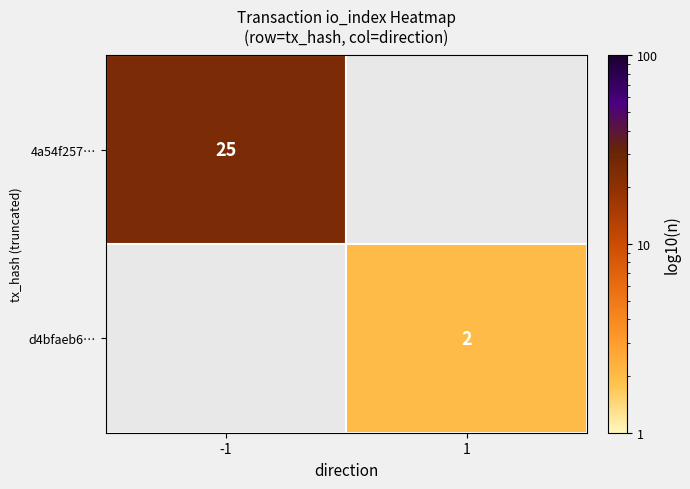

Is it true that d4bfaeb6… equals 3 at 1?

False